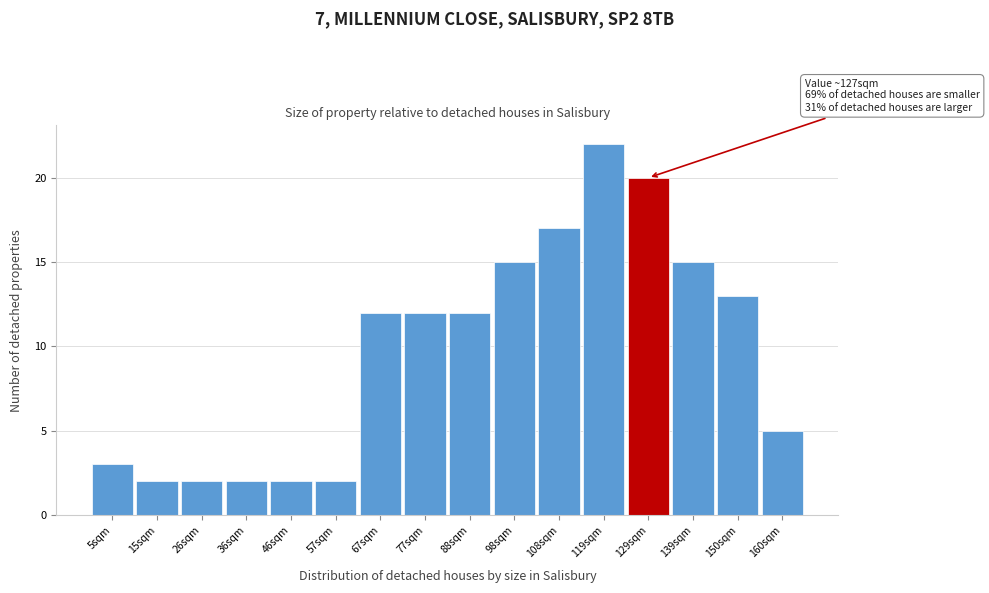

Reading left to right, what are all the values shown in this chart?

3	2	2	2	2	2	12	12	12	15	17	22	20	15	13	5